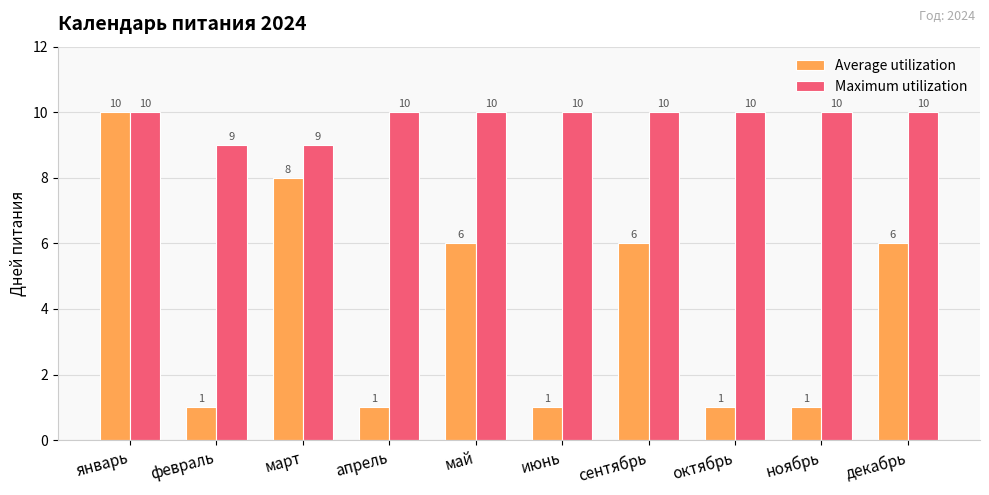

Reading left to right, list all the values displayed in this chart.

Average utilization: 10	1	8	1	6	1	6	1	1	6
Maximum utilization: 10	9	9	10	10	10	10	10	10	10